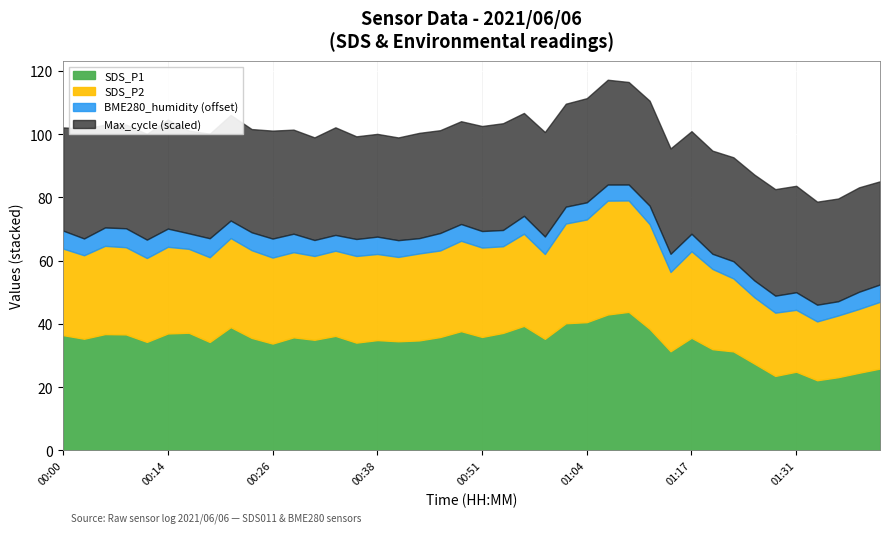

What is the total value across all series at 01:31?

83.7